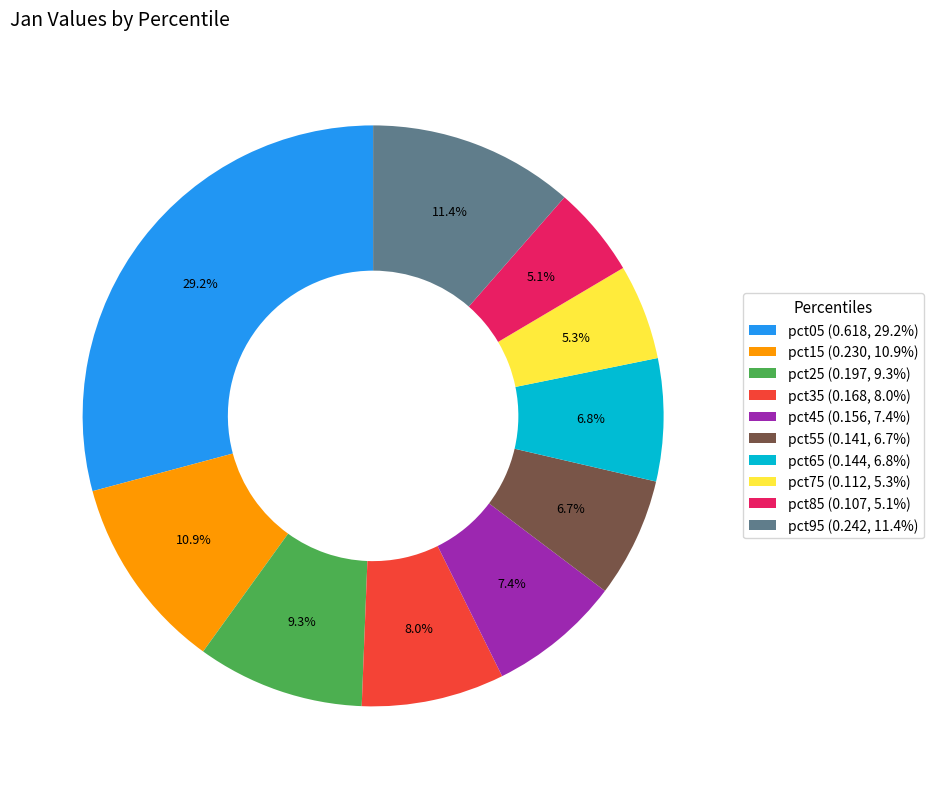

What percentage is the pct35 slice, to the nearest percent?

8%